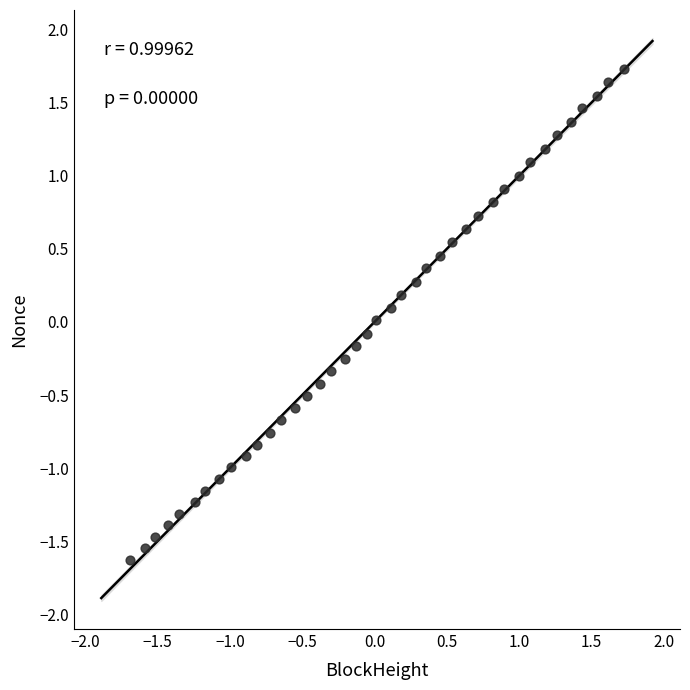

What is the range of Y values (max minus min)?

3.4